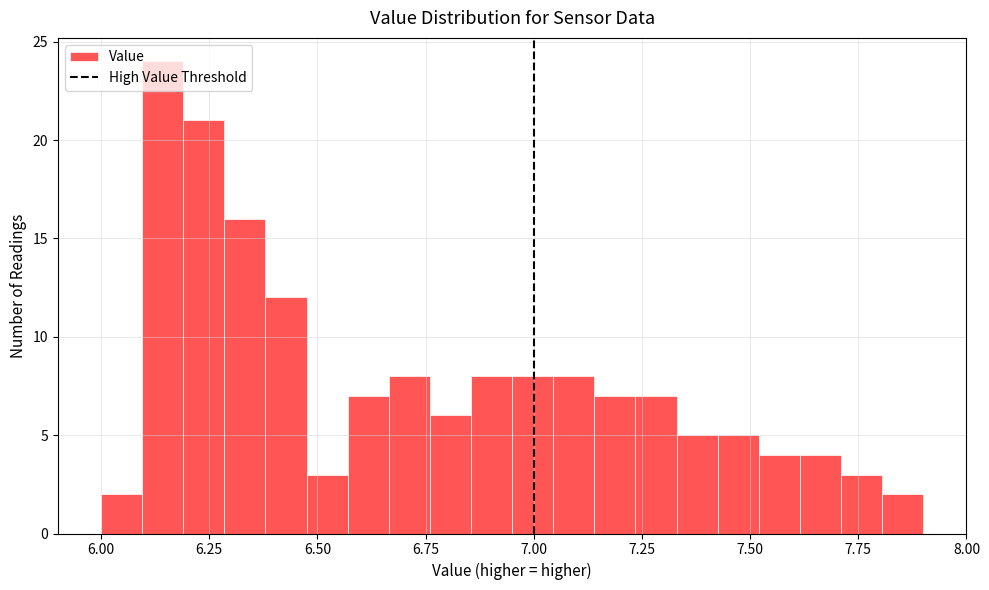

Read against the x-axis, roughly where is the centre of the tallest bar?

6.15